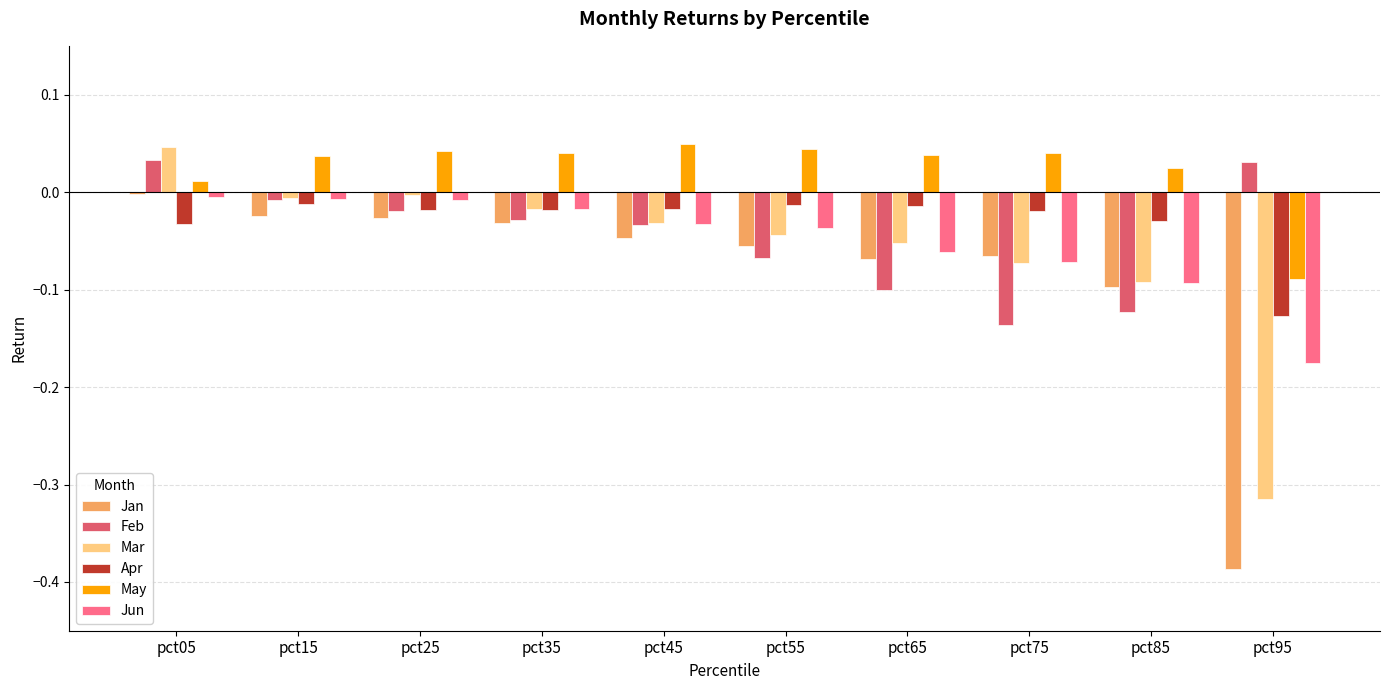

How many groups of bars are there?

10